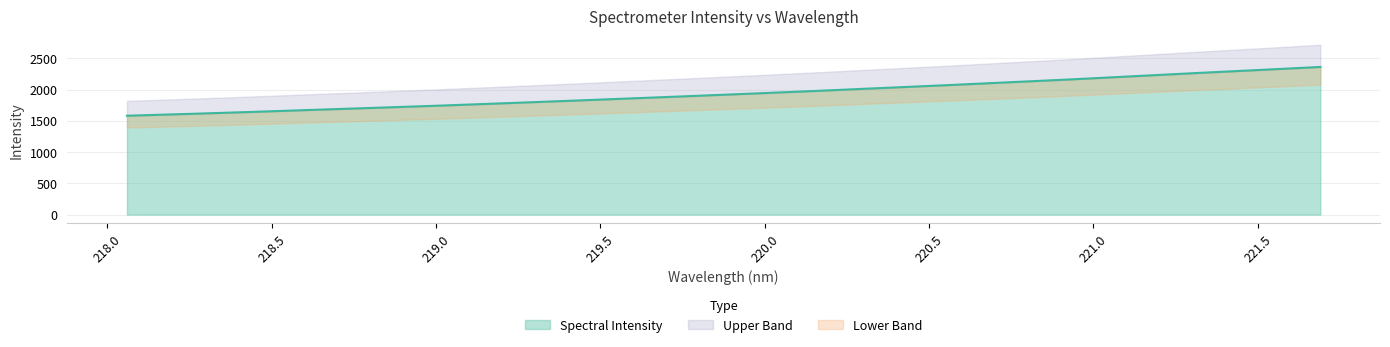

What is the difference between the maximum and minimum values?

779.8